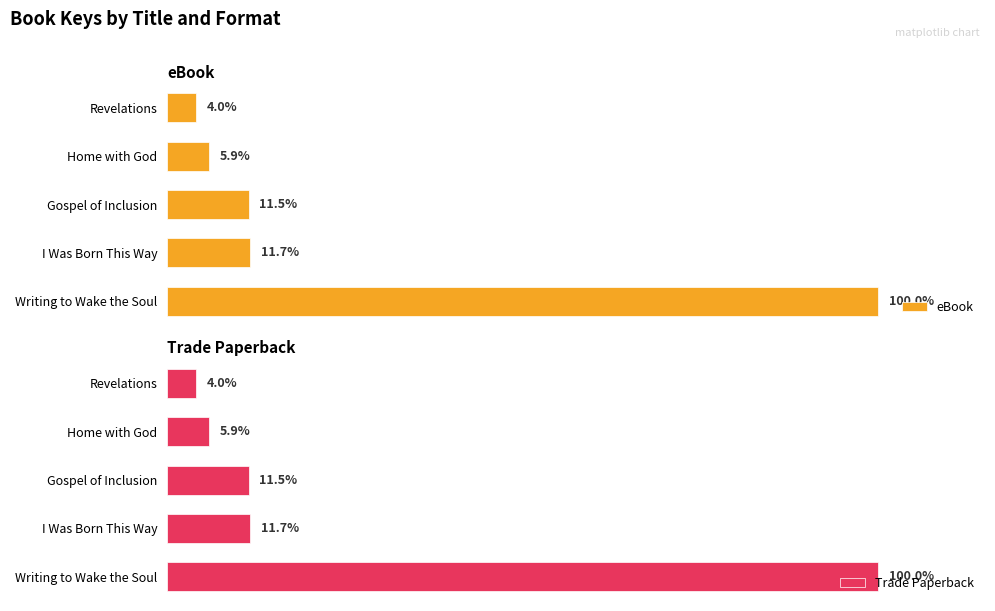

Which category has the highest value in the eBook series?

Writing to Wake the Soul